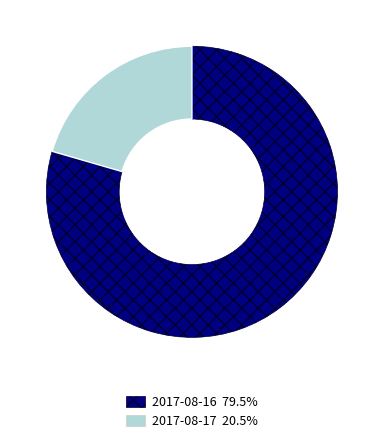

Is 2017-08-17 the majority of the pie?

No